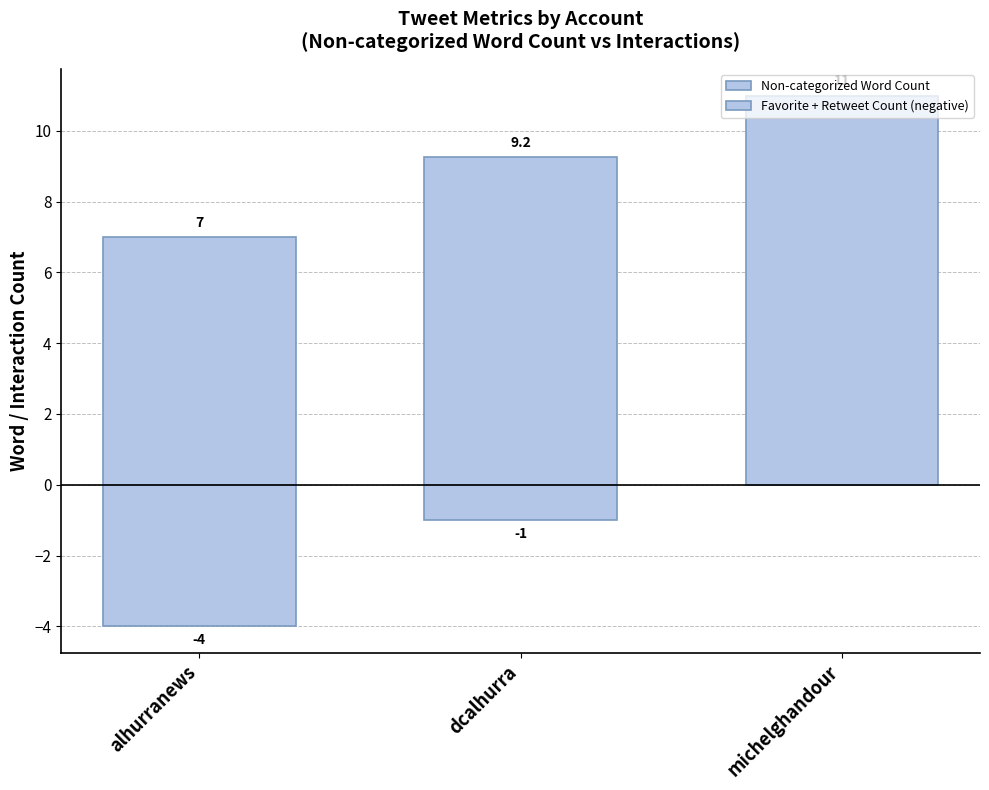

What is the value of the Non-categorized Word Count bar at the 1st from the left?

7.0